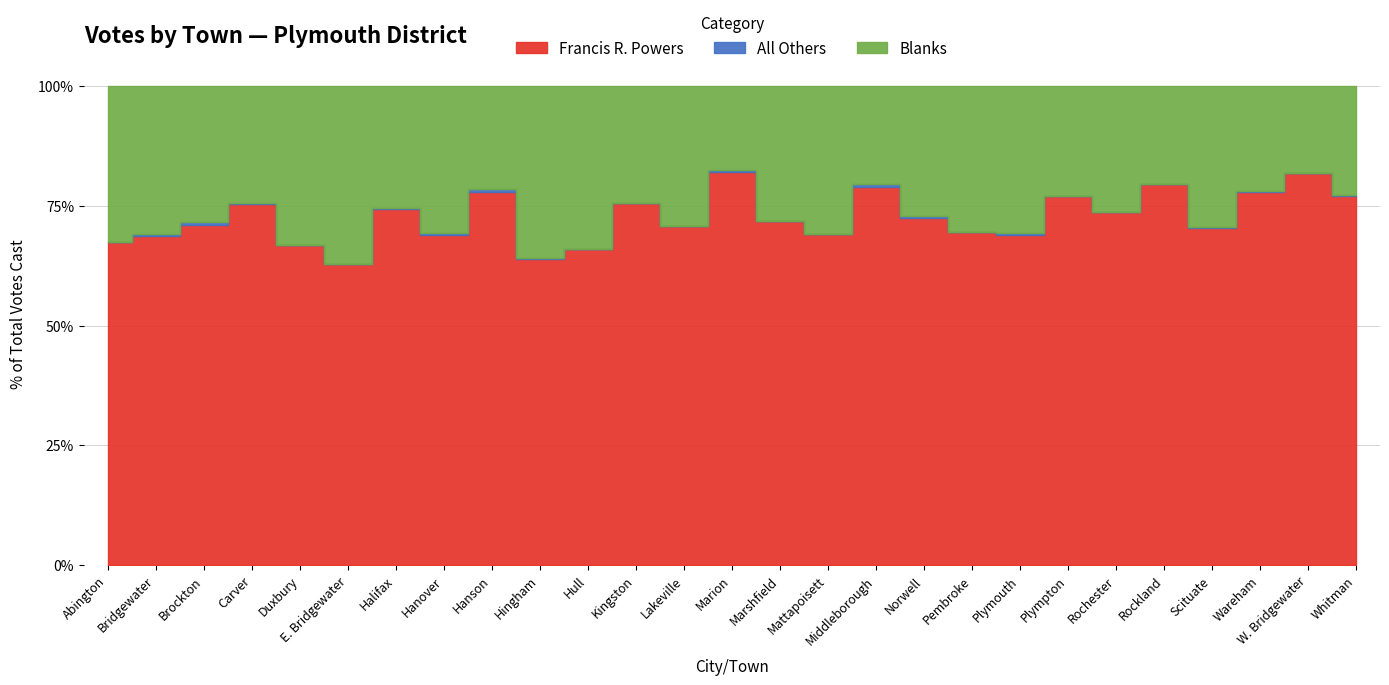

How many lines are shown in the chart?

3